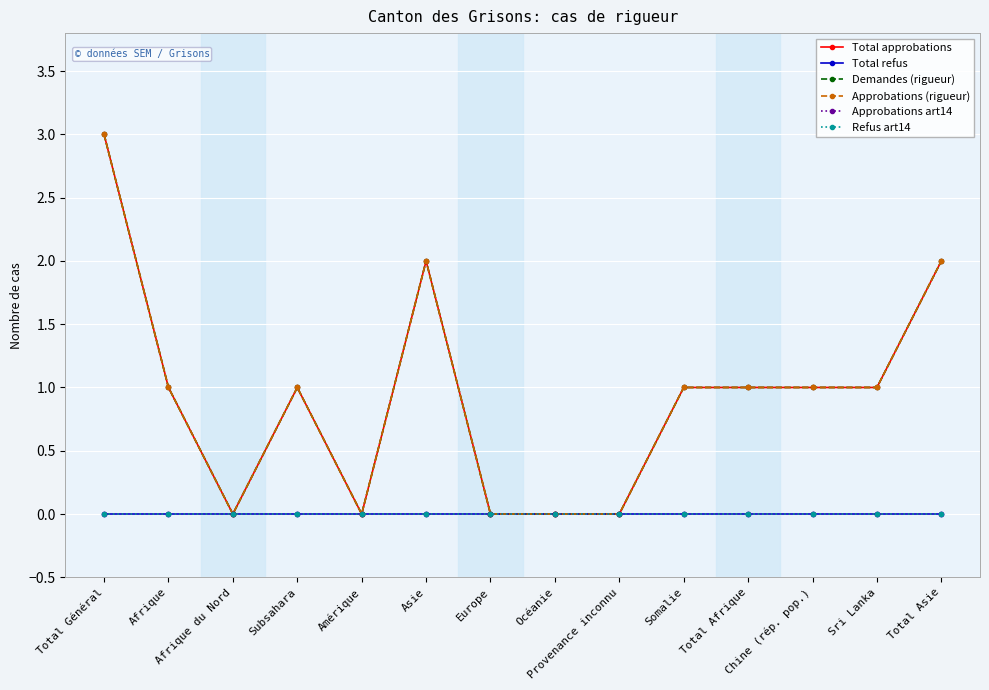

How many lines are shown in the chart?

6